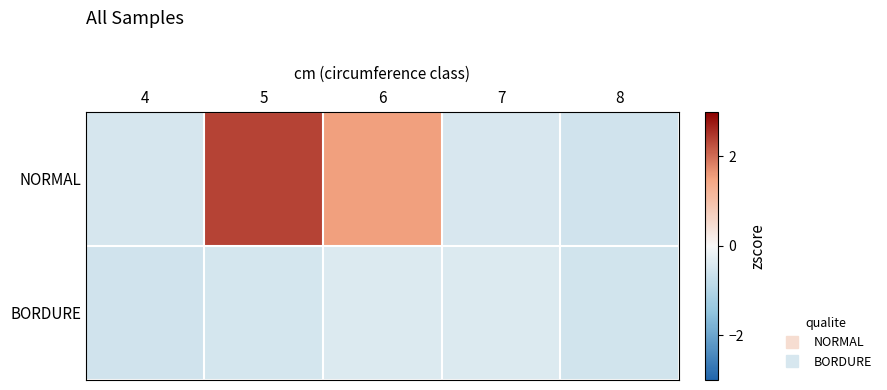

Reading left to right, list all the values displayed in this chart.

NORMAL: 4=-0.5	5=2.4	6=1.5	7=-0.5	8=-0.6
BORDURE: 4=-0.6	5=-0.5	6=-0.4	7=-0.4	8=-0.5